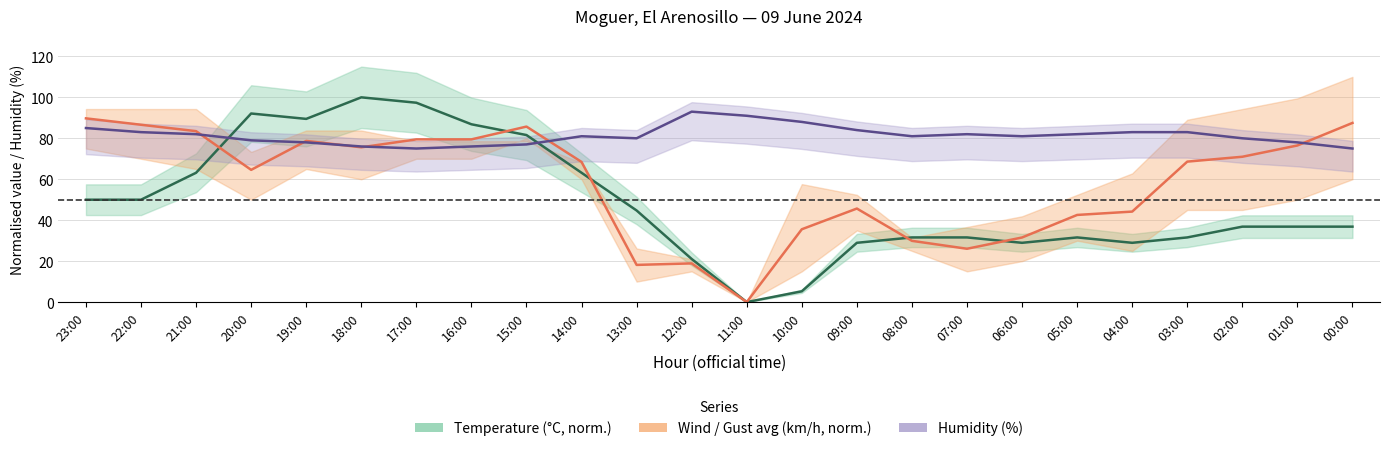

What is the label of the 23rd point from the right?

22:00